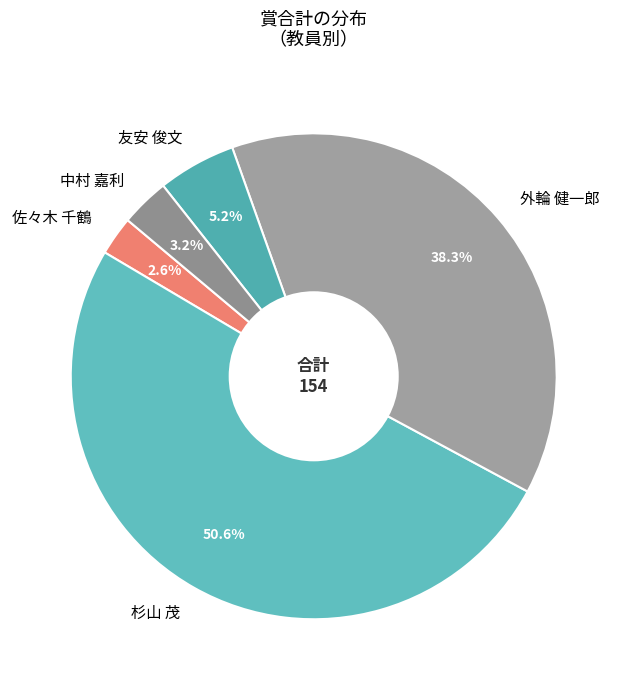

What is the largest slice in the pie chart?

杉山 茂